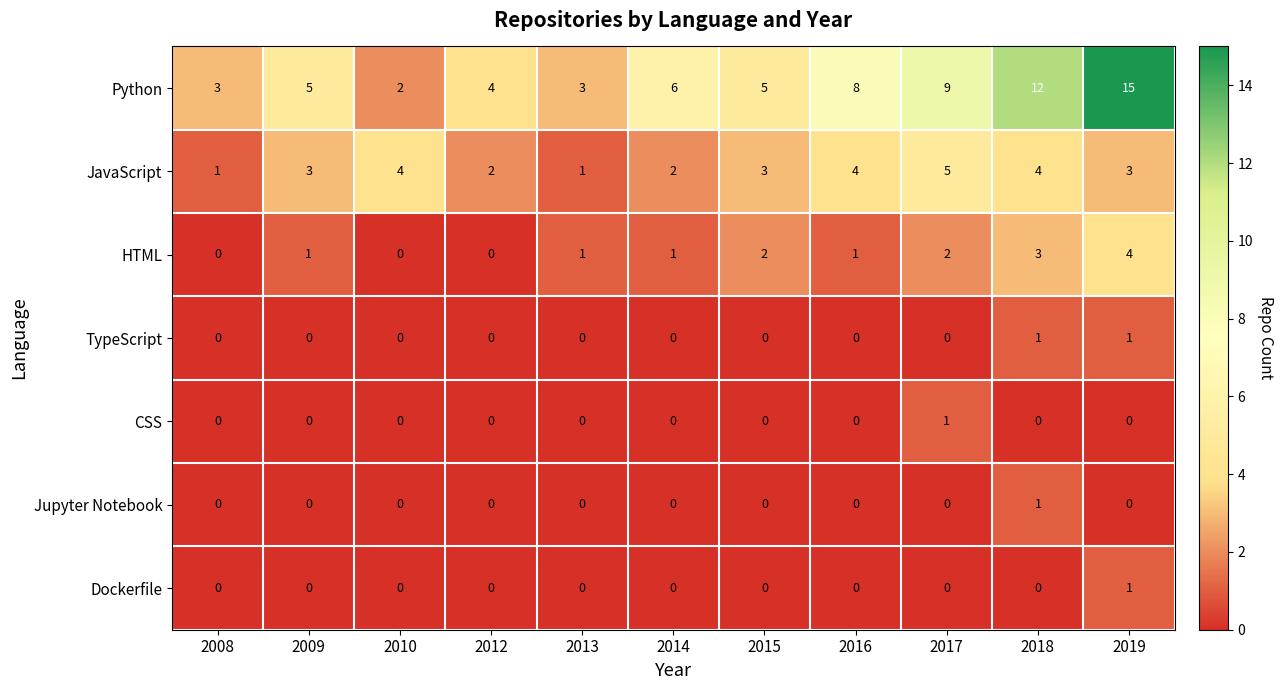

What is the average value of the JavaScript series?

3